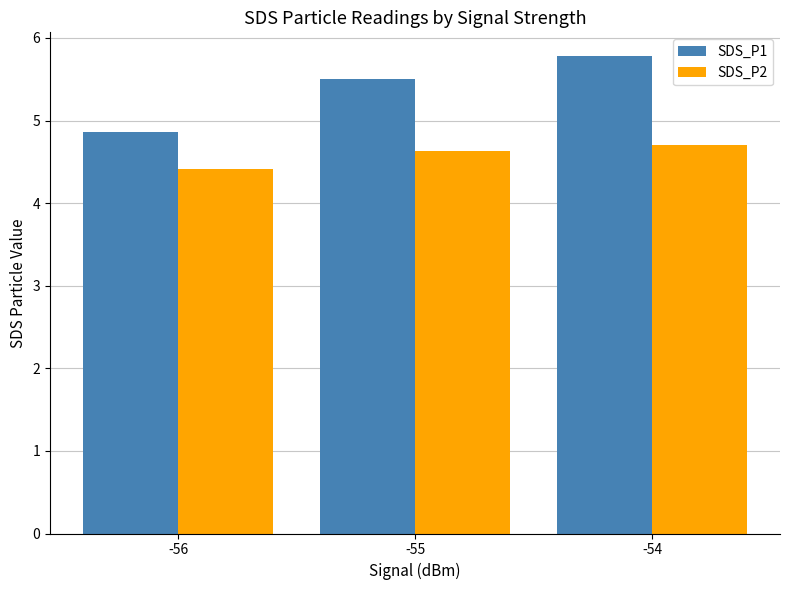

What is the spread (max minus min) of values at -55?

0.9